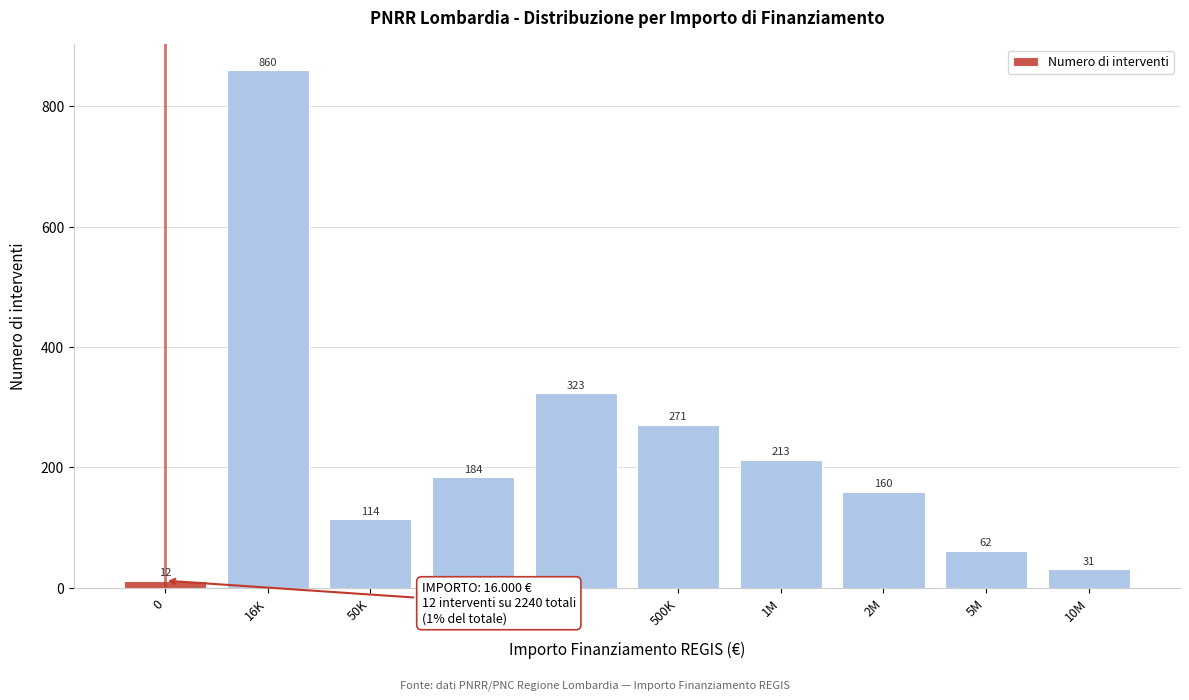

Reading right to left, what are all the values shown in this chart?

31	62	160	213	271	323	184	114	860	12